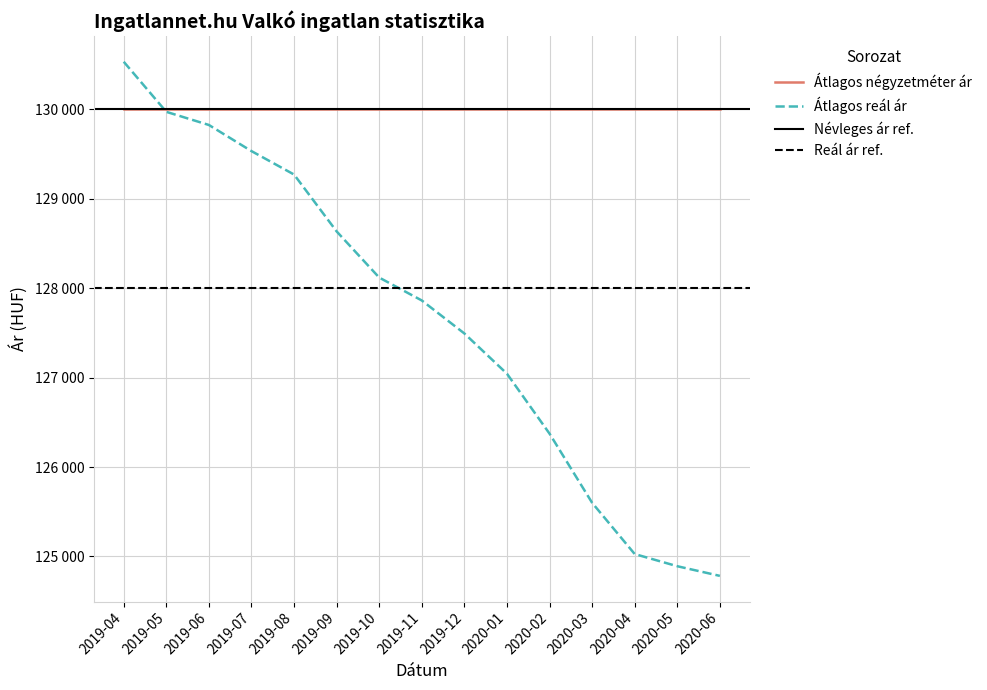

True or false: the data has more than 2 interior local peaks.

False